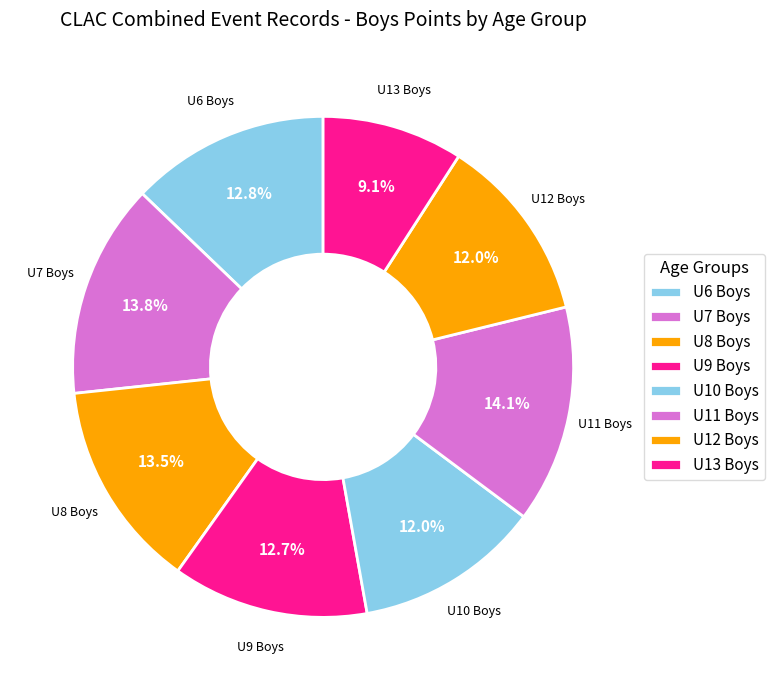

How many segments does this pie chart have?

8